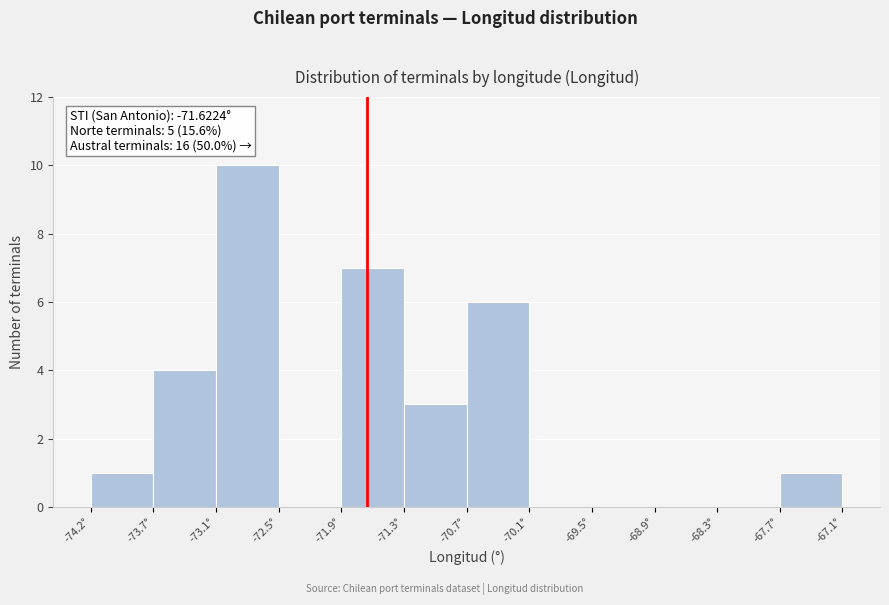

Which range on the x-axis has the tallest bar?

-73.1 to -72.5